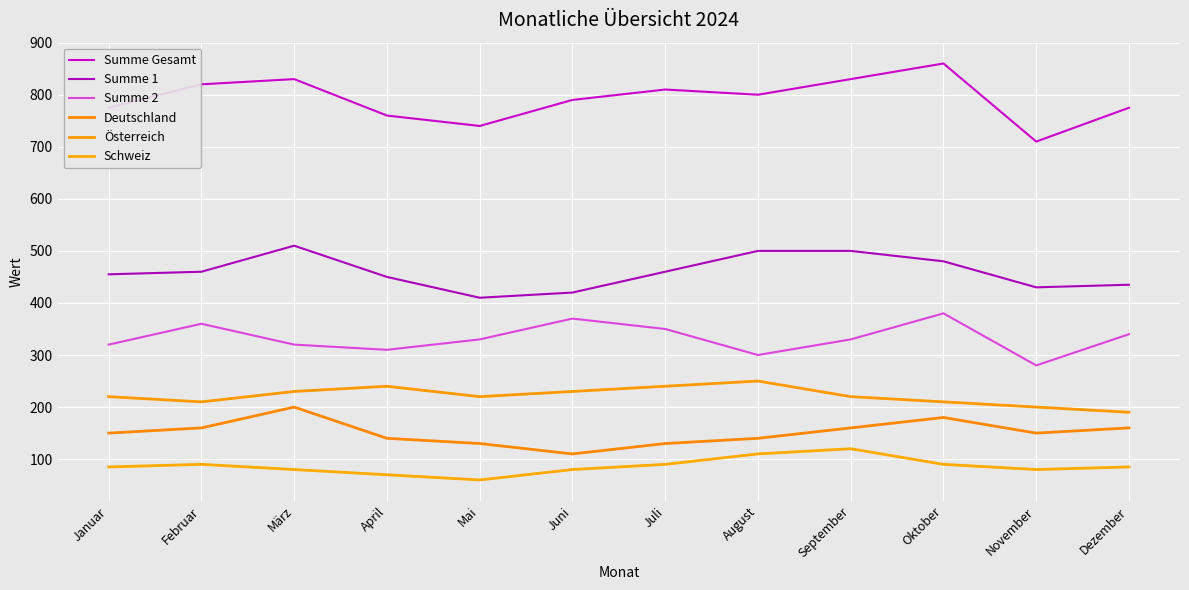

Is this an area chart (filled region under the line)?

No